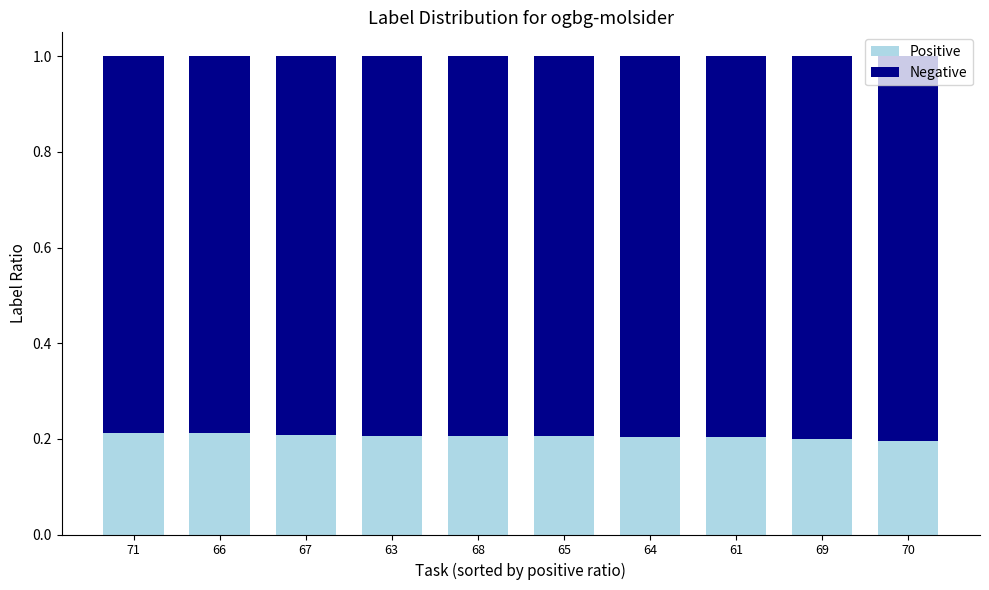

What is the sum of the Positive values at 63 and 67?

0.4